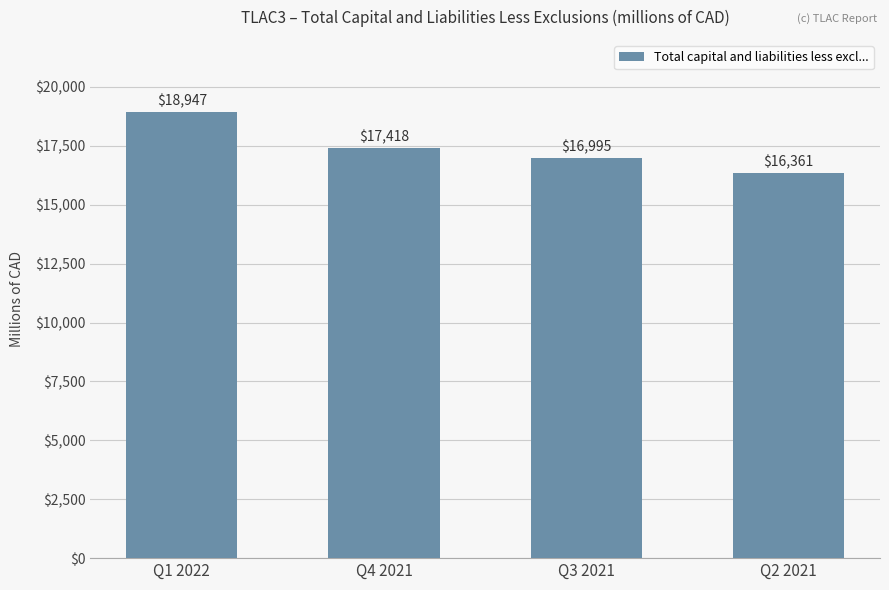

List the labels in order of value, smallest first.

Q2 2021, Q3 2021, Q4 2021, Q1 2022